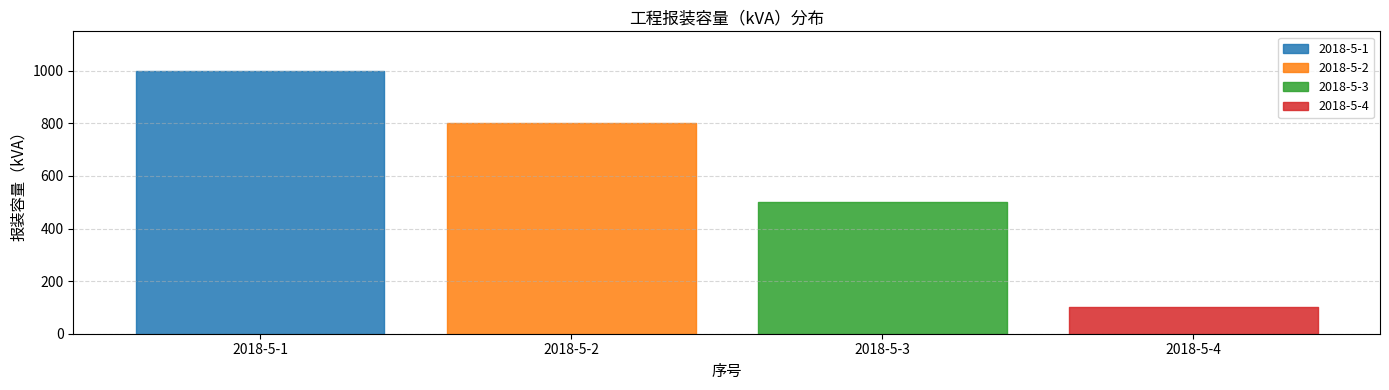

What is the difference between the maximum and minimum values?

900